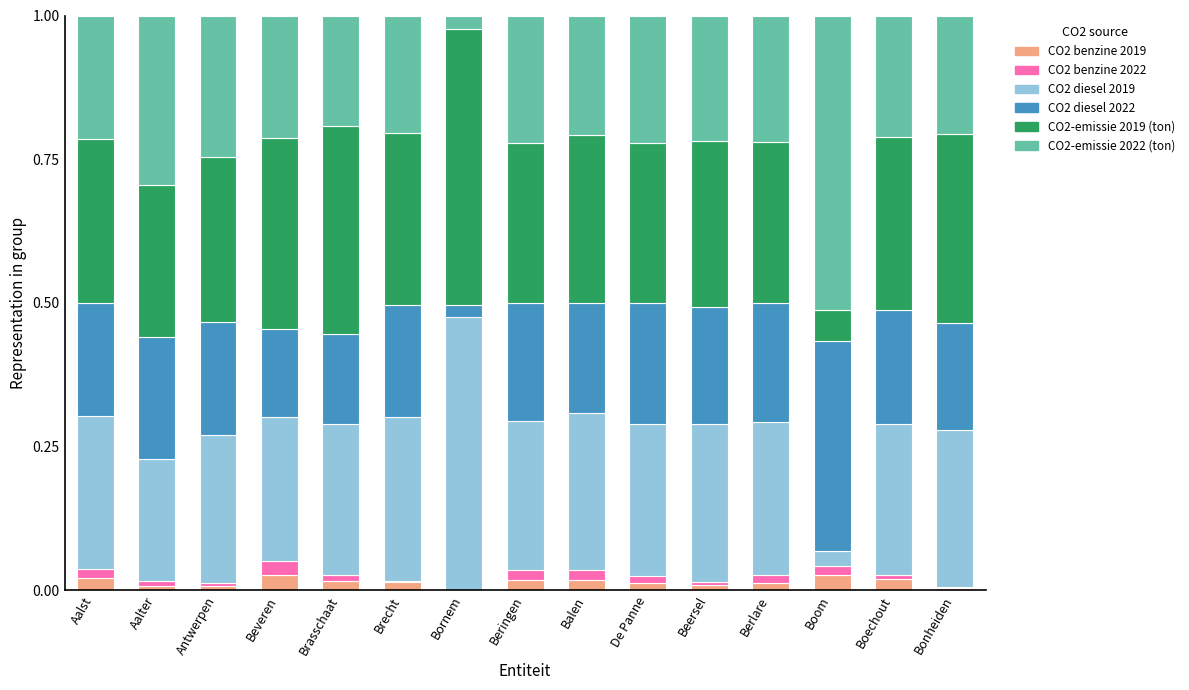

True or false: CO2-emissie 2022 (ton) has a value of 0.2 at Balen.

True